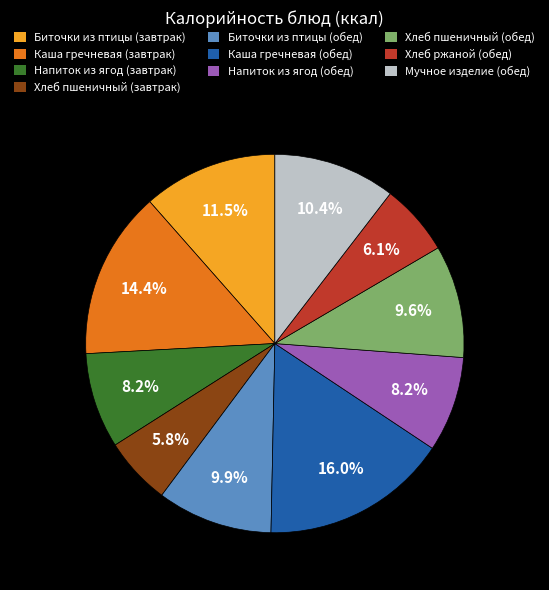

To the nearest percent, what portion does Хлеб пшеничный (завтрак) represent?

6%